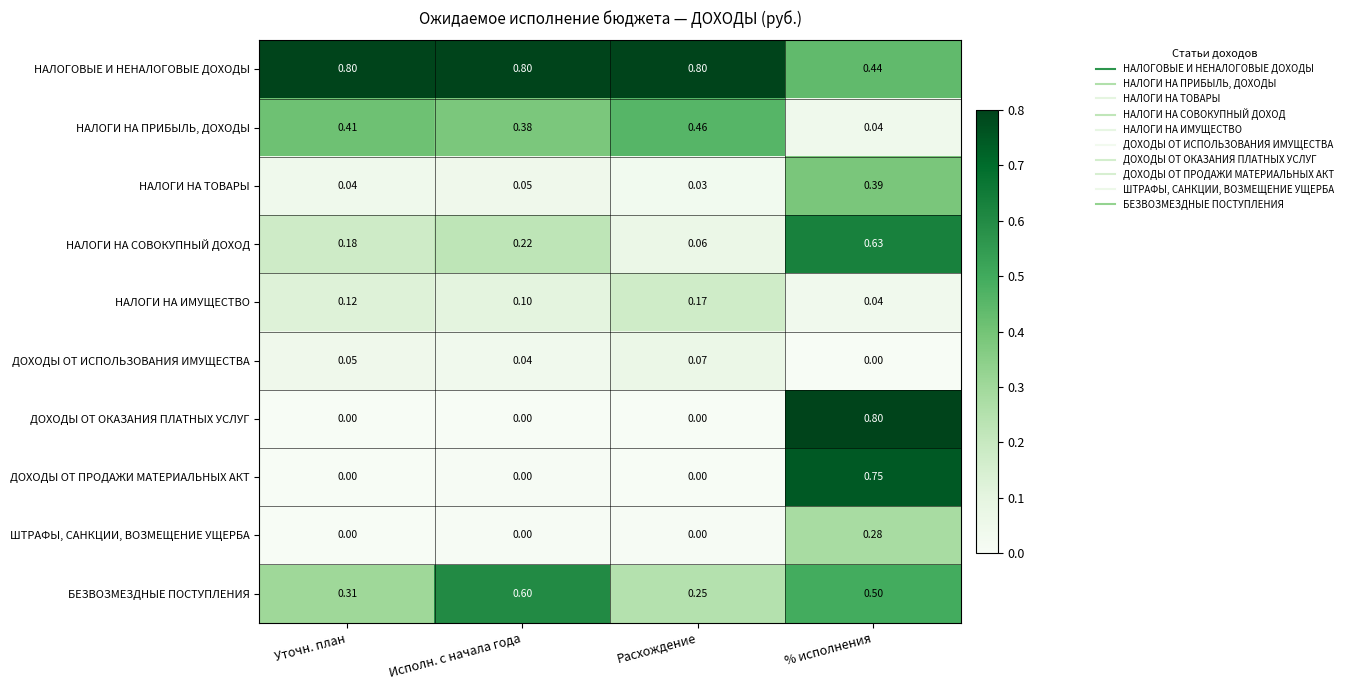

List the labels in order of НАЛОГИ НА ИМУЩЕСТВО value, smallest first.

% исполнения, Исполн. с начала года, Уточн. план, Расхождение